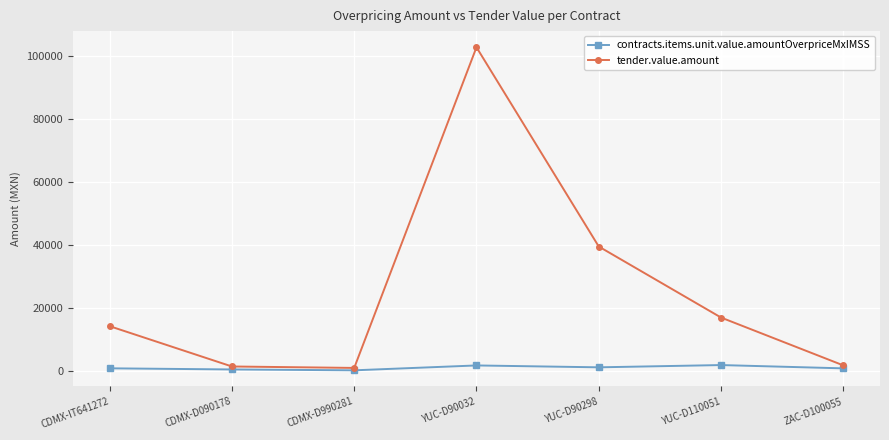

At which category is the sum across all series the highest?

YUC-D90032